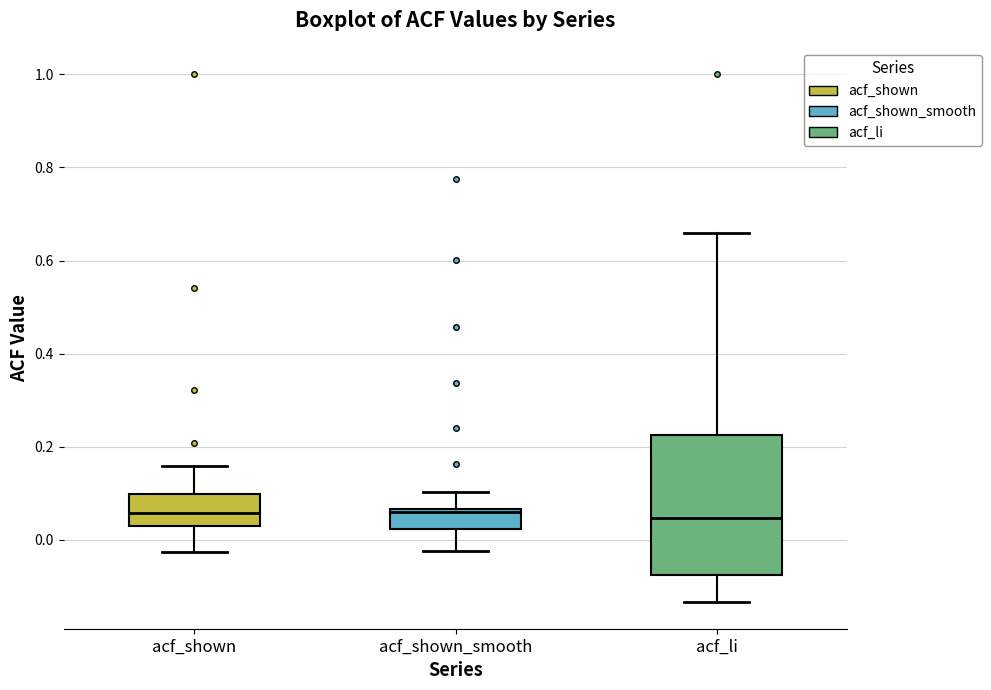

Reading left to right, read every box against the y-axis: the position of its median line, the range the box covers, and the ends of its whiskers. The values are not printed on the chart, so give them approximately, as read against the axis.

acf_shown: median 0.06, box 0.04 to 0.10, whiskers -0.02 to 0.16
acf_shown_smooth: median 0.06 (just below the box's upper edge), box 0.02 to 0.06, whiskers -0.02 to 0.10
acf_li: median 0.04, box -0.08 to 0.22, whiskers -0.14 to 0.66